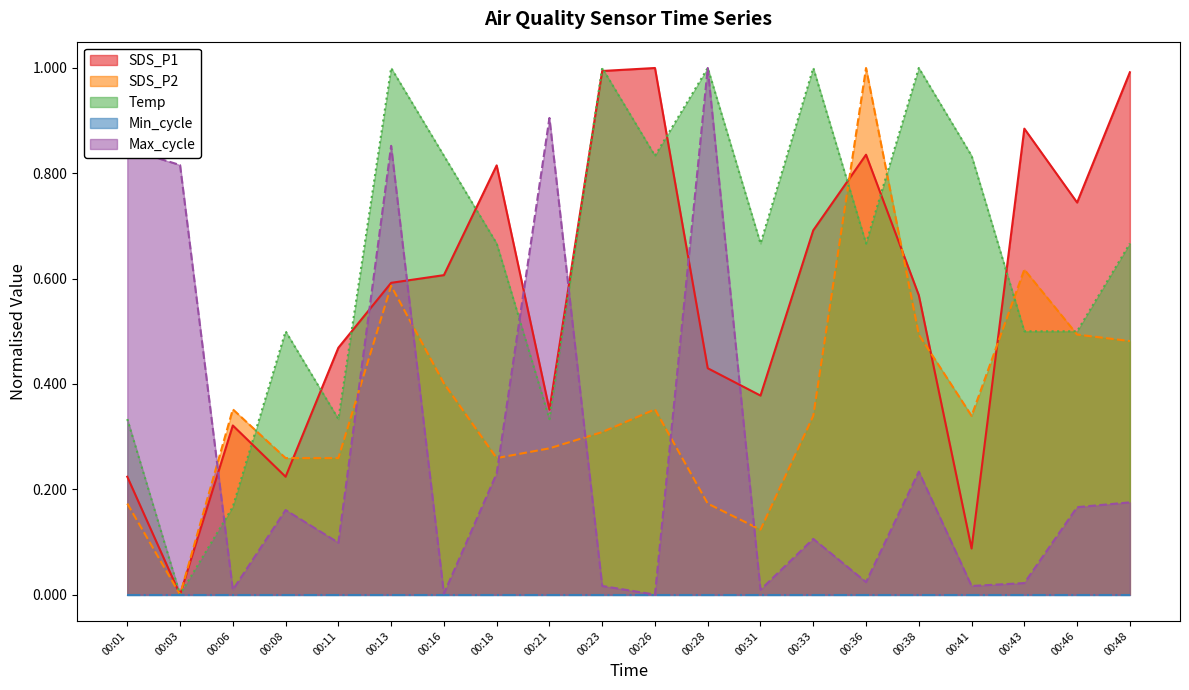

Which category has the lowest value across all series?

00:03